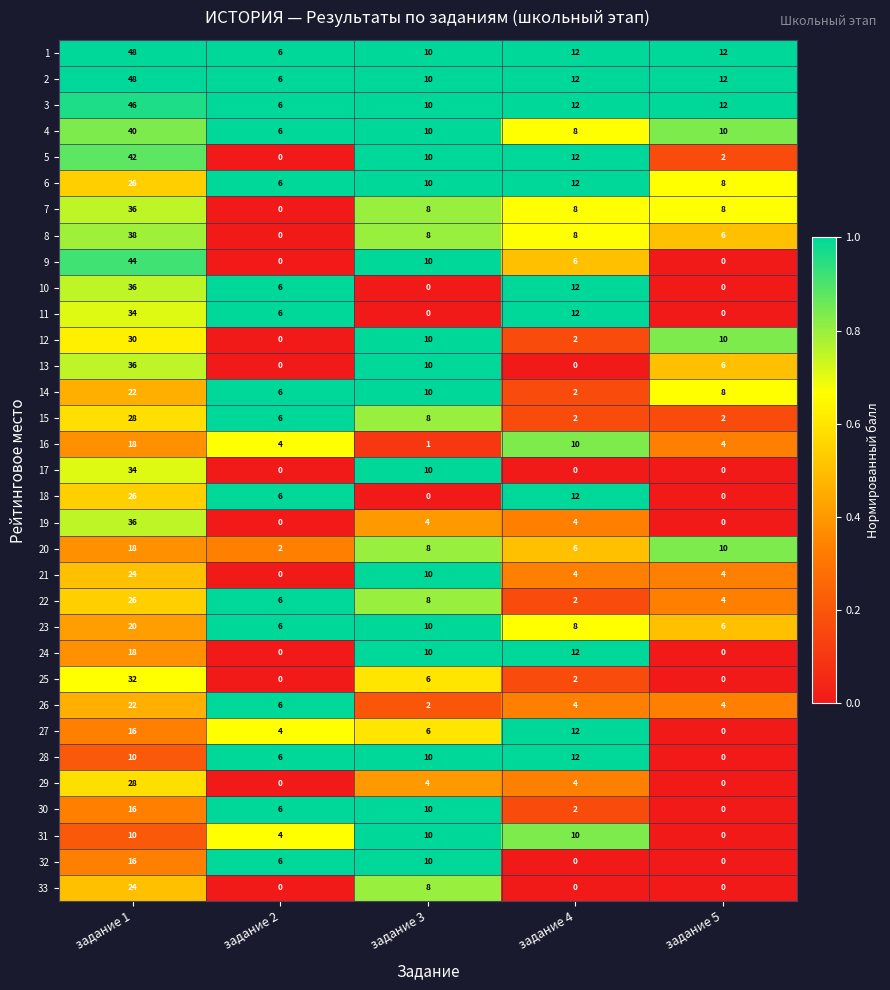

Where does the 22 series first go above 6?

задание 1